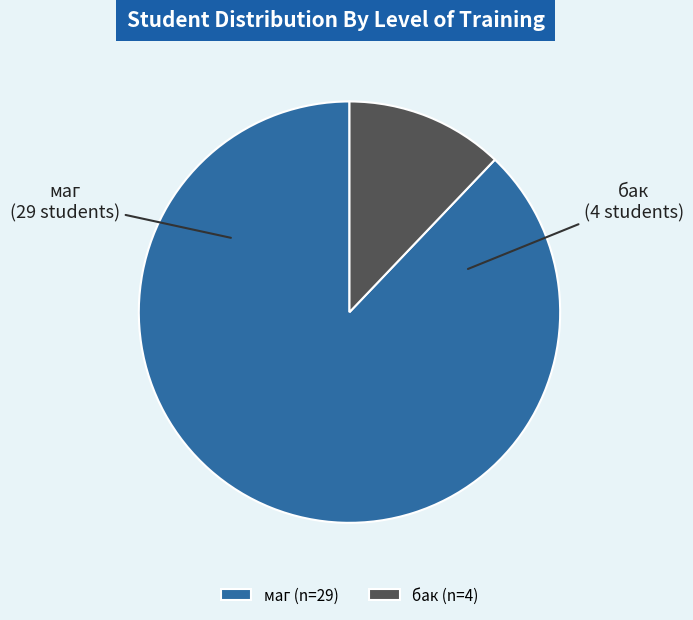

Does any single category account for the majority?

Yes